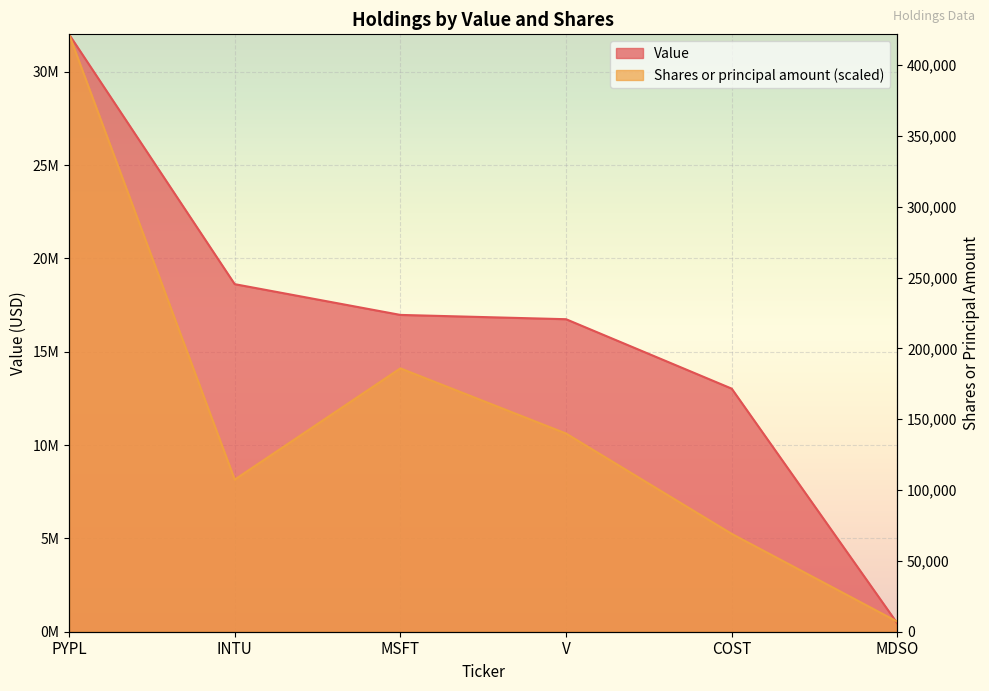

After their last crossing, which series has the higher values: Value or Shares or principal amount?

Shares or principal amount